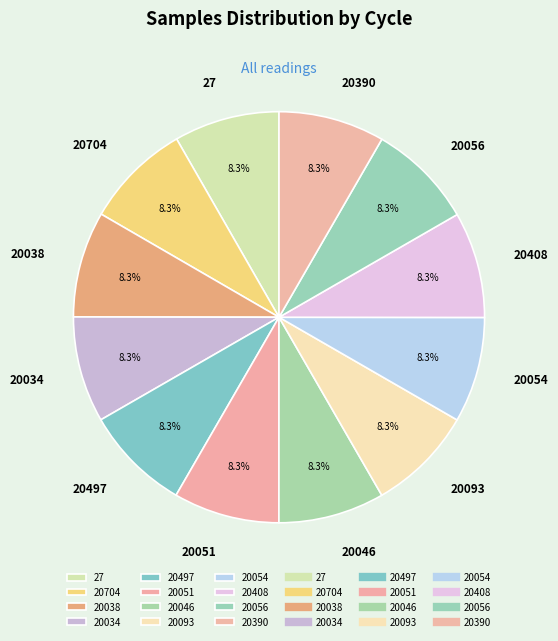

What is the ratio of the value at 20034 to the value at 20704?

1.0